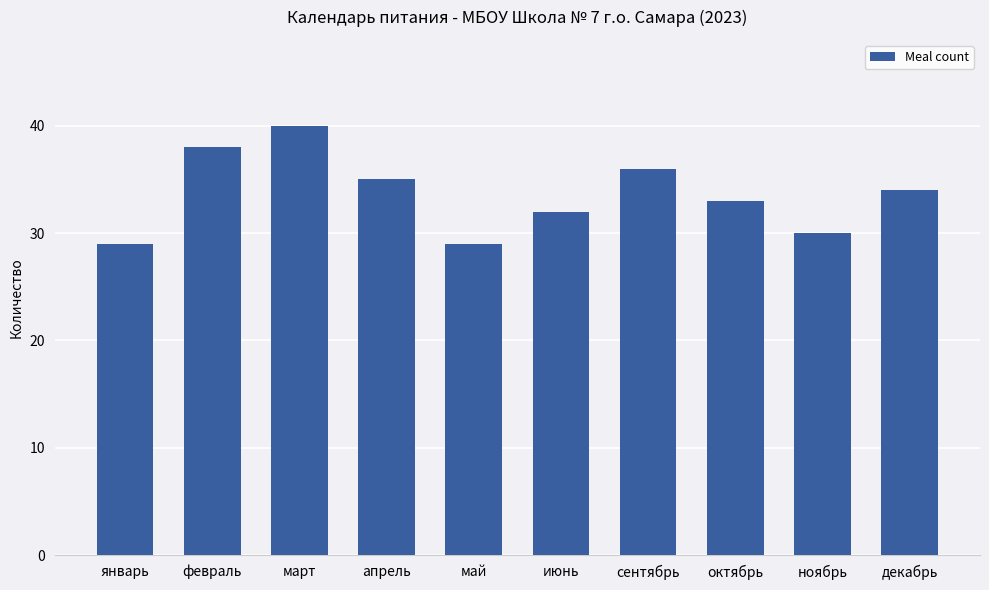

Count the number of categories in the chart.

10